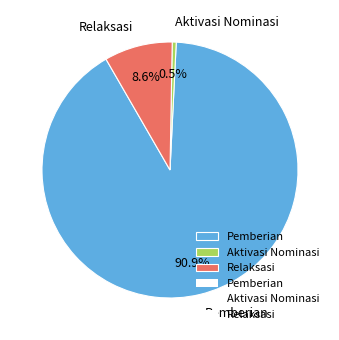

Which has a higher value, Pemberian or Relaksasi?

Pemberian